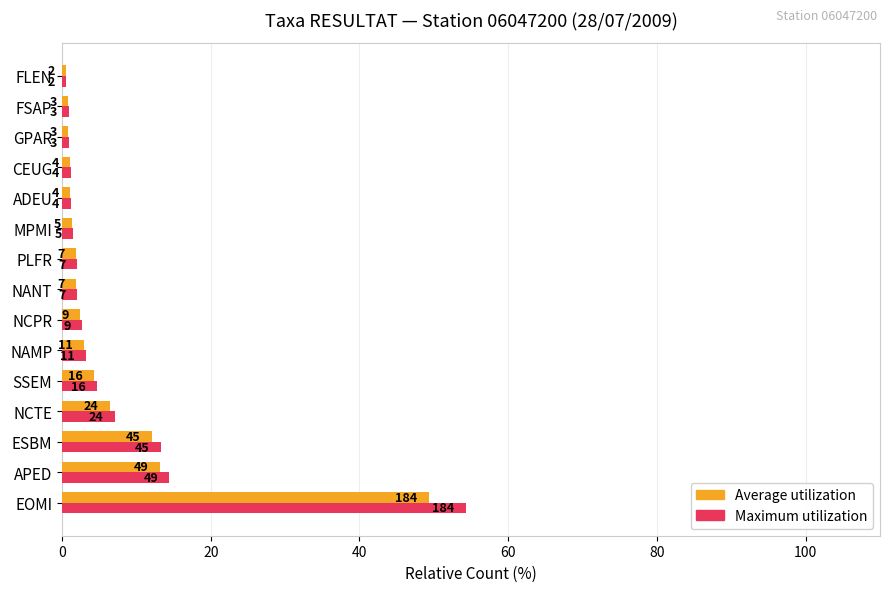

What are all the series names shown in the legend?

Average utilization, Maximum utilization